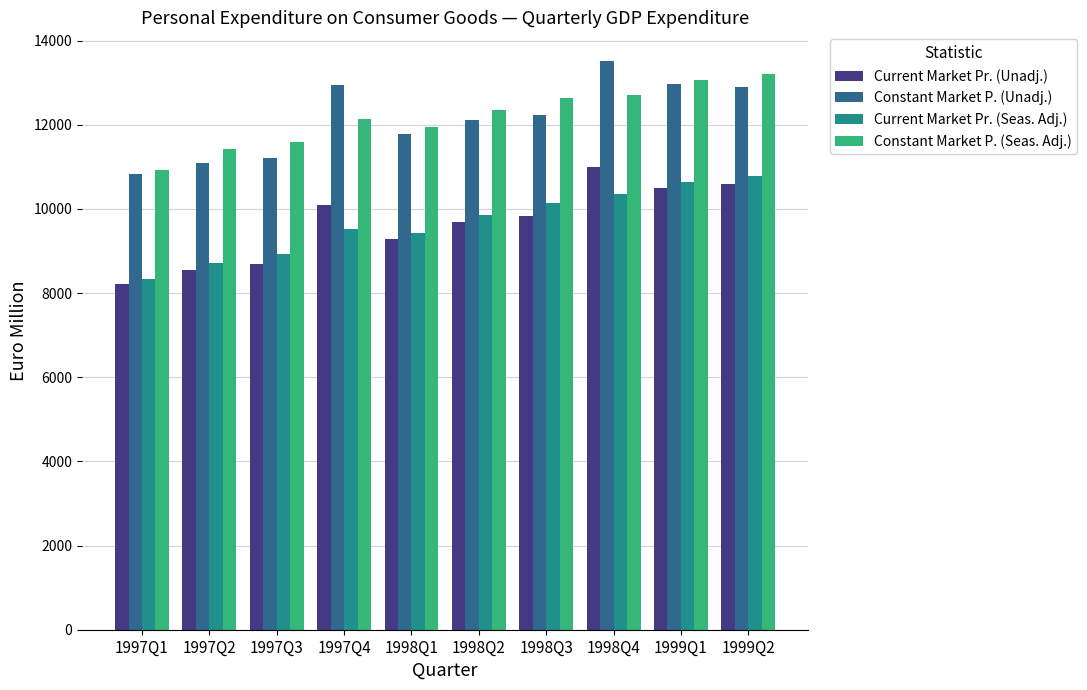

What is the greatest value displayed?

13520